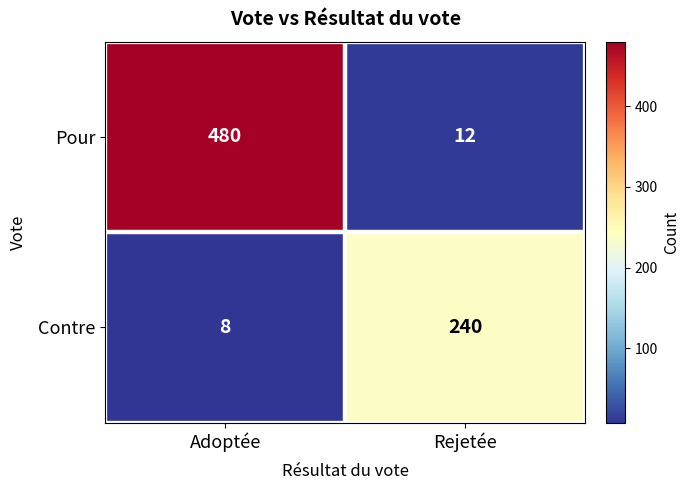

At which label does Pour reach its peak?

Adoptée